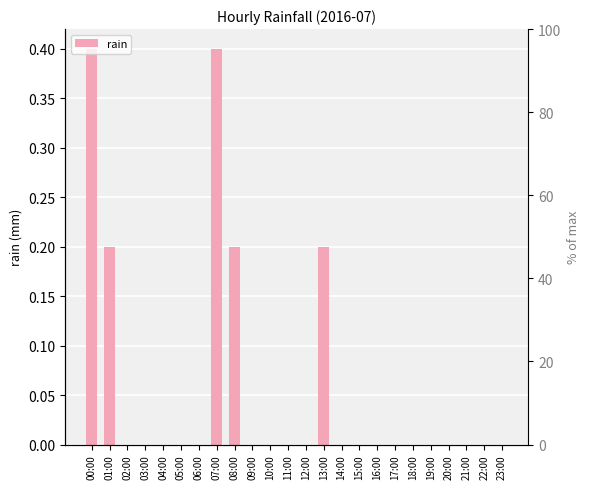

How many categories are shown in the chart?

24